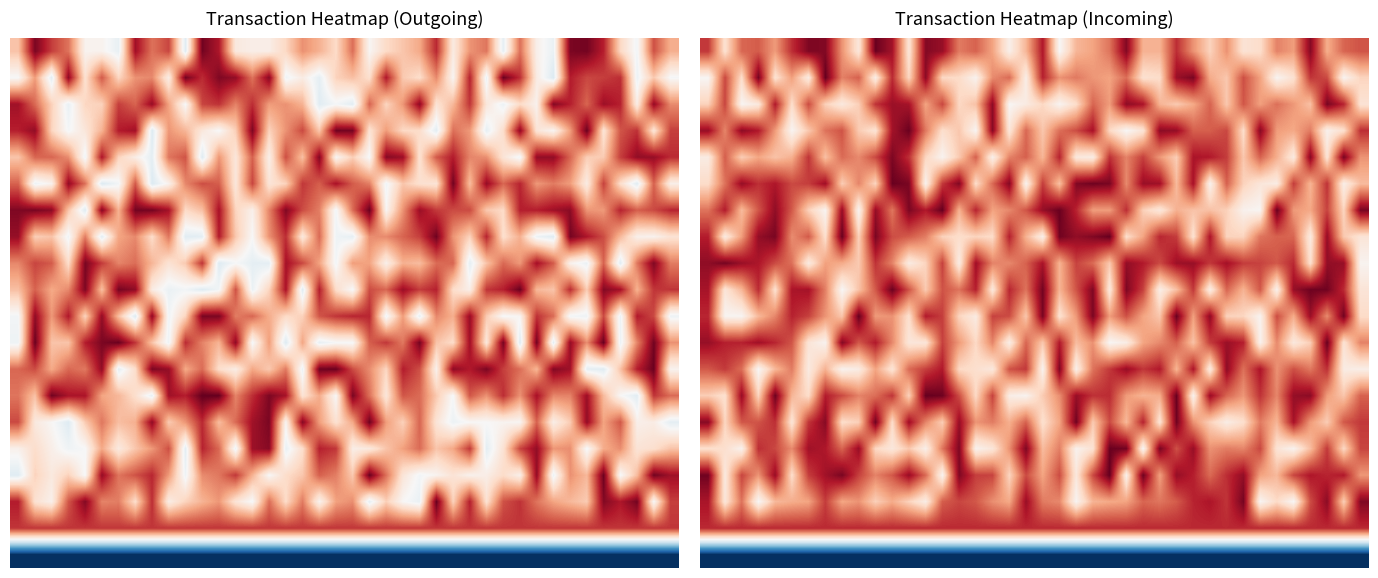

What is the total value across all series at 38?

99.1